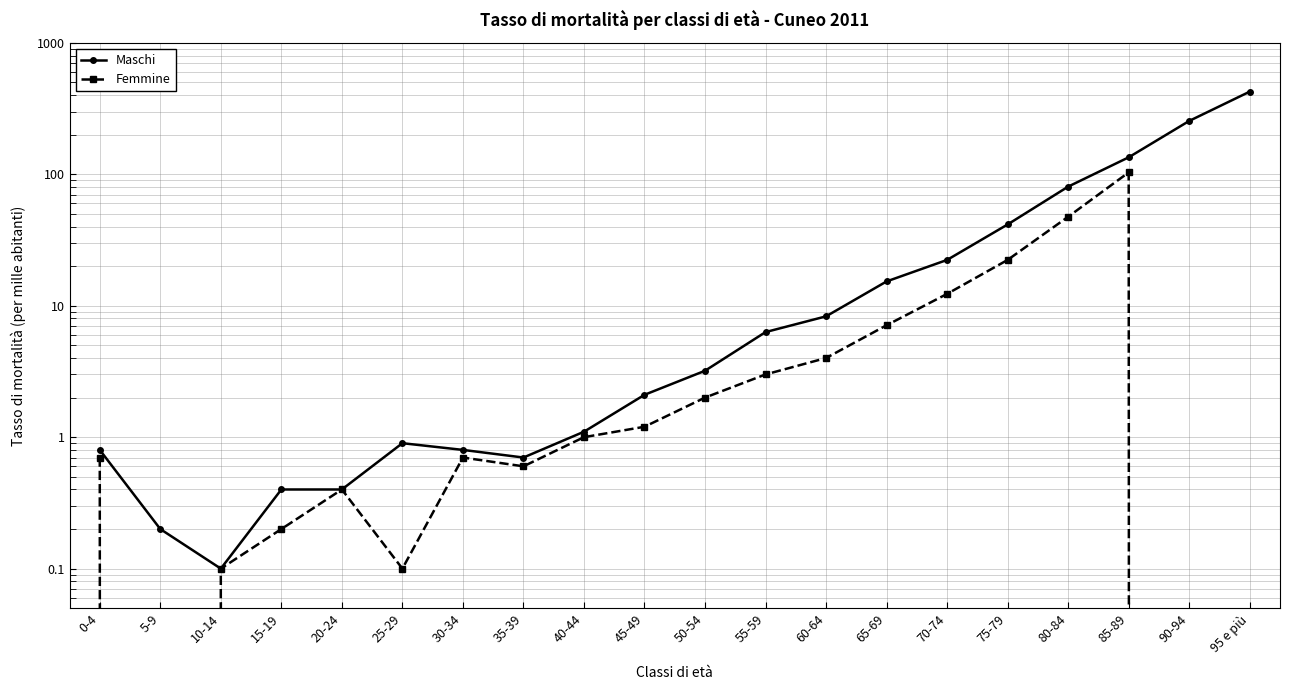

Is it true that Femmine equals 5.5 at 60-64?

False